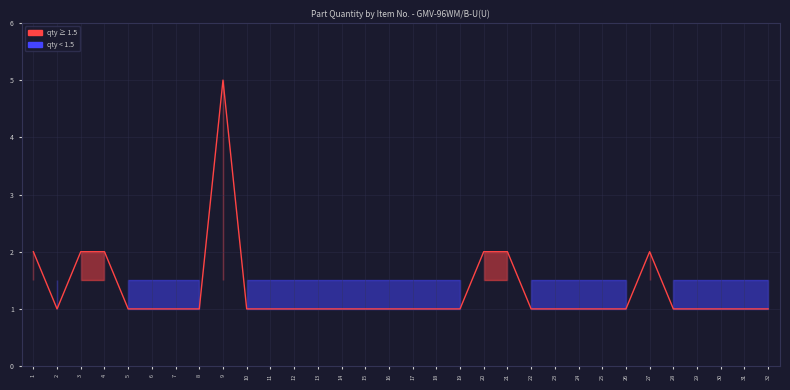

True or false: the data shows 1 at 31.

True